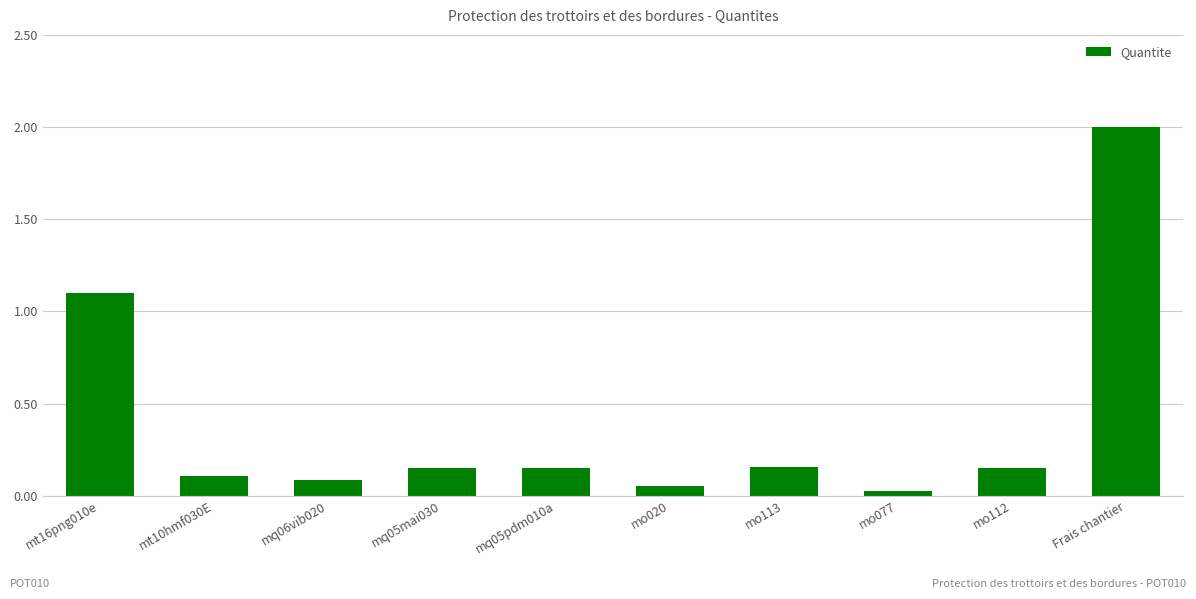

What is the label of the 7th bar from the left?

mo113